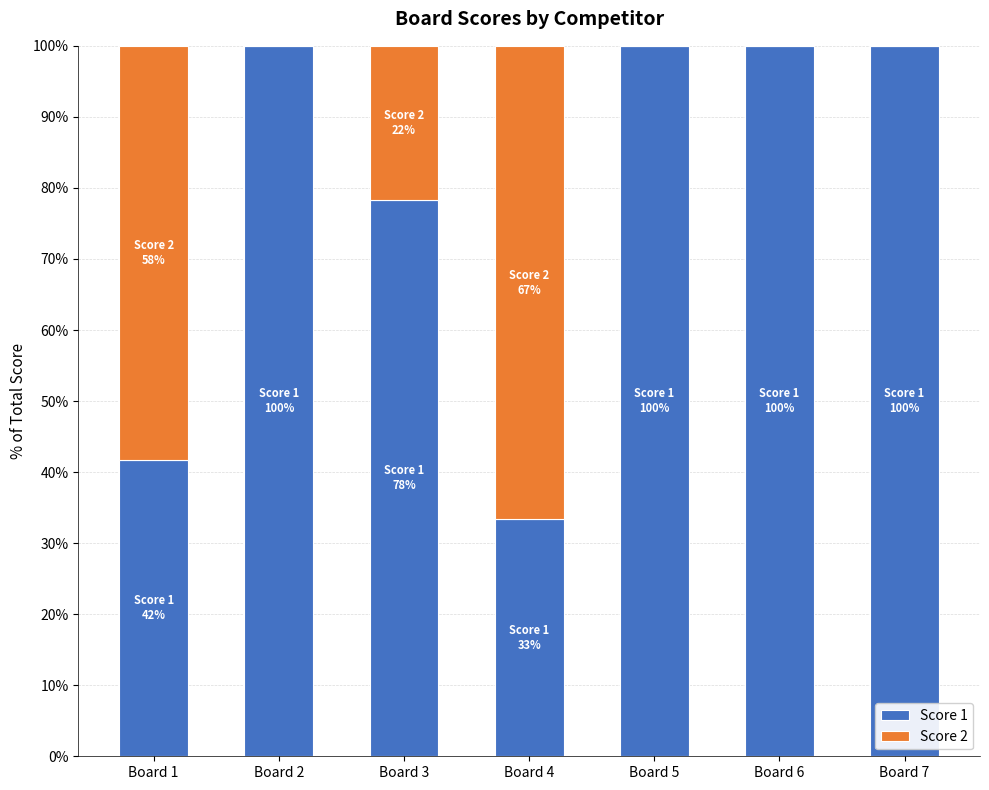

What value does the Score 1 series have at Board 7?

100.0